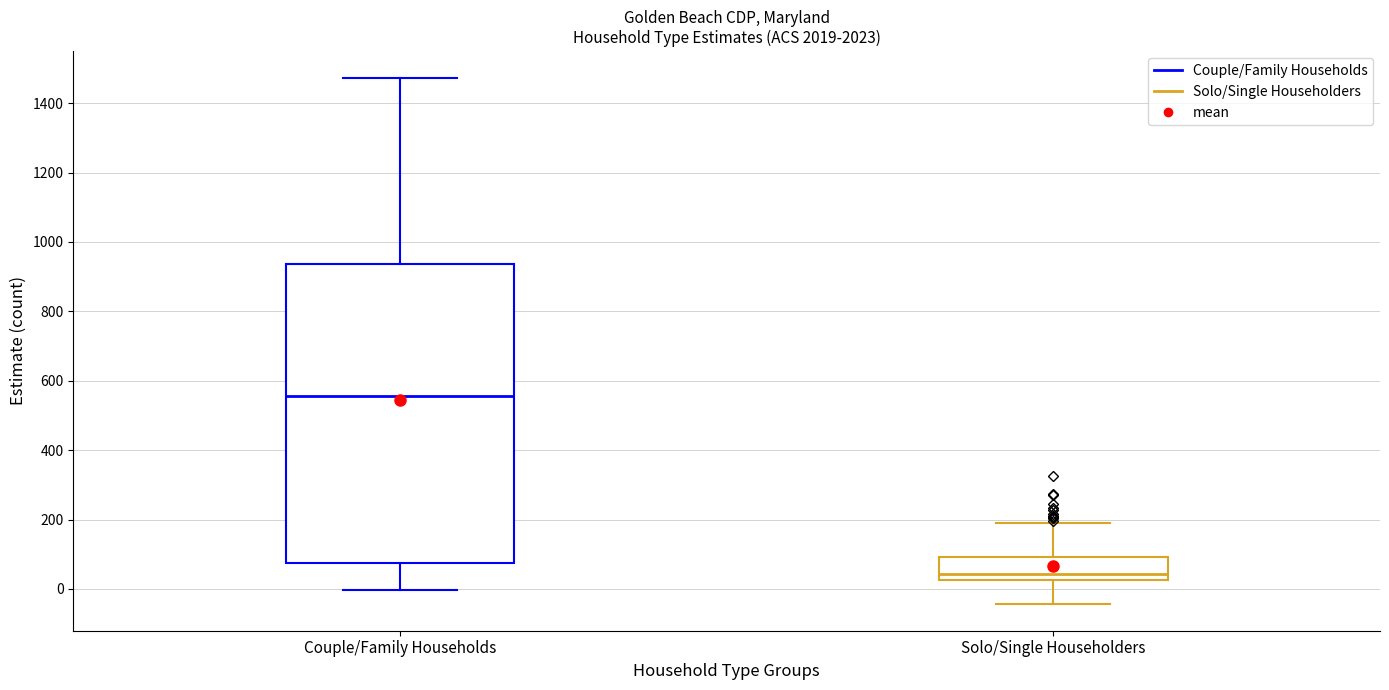

Where does the lower whisker of the box for Couple/Family Households end on the y-axis? The values are not printed on the chart, so give them approximately, as read against the axis.

0